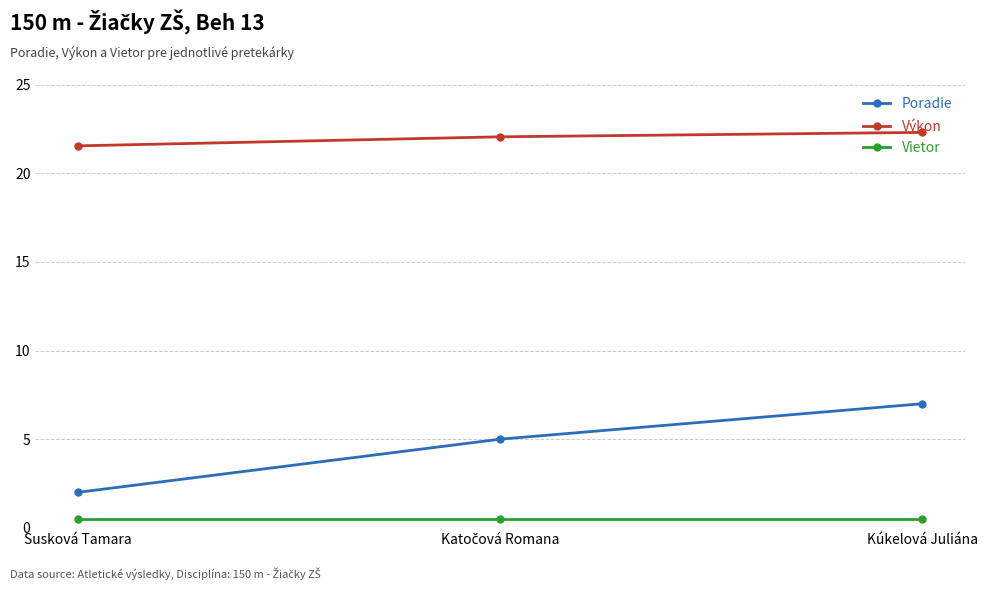

What is the smallest value displayed?

0.5